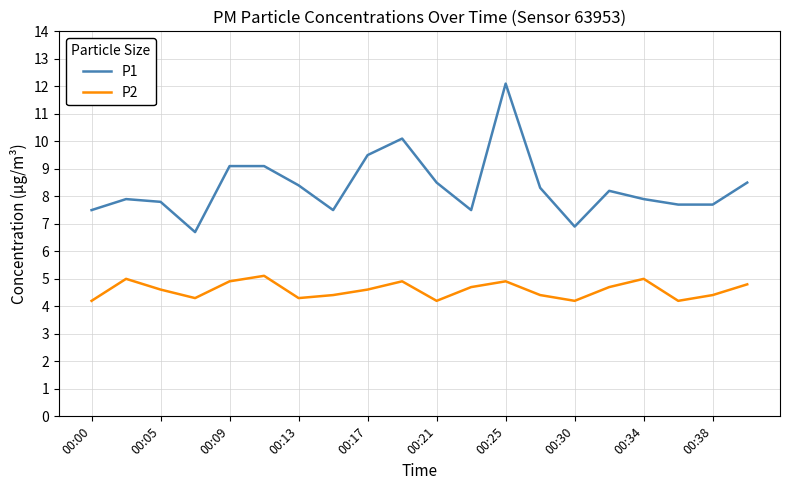

Which series has the largest total across all categories?

P1